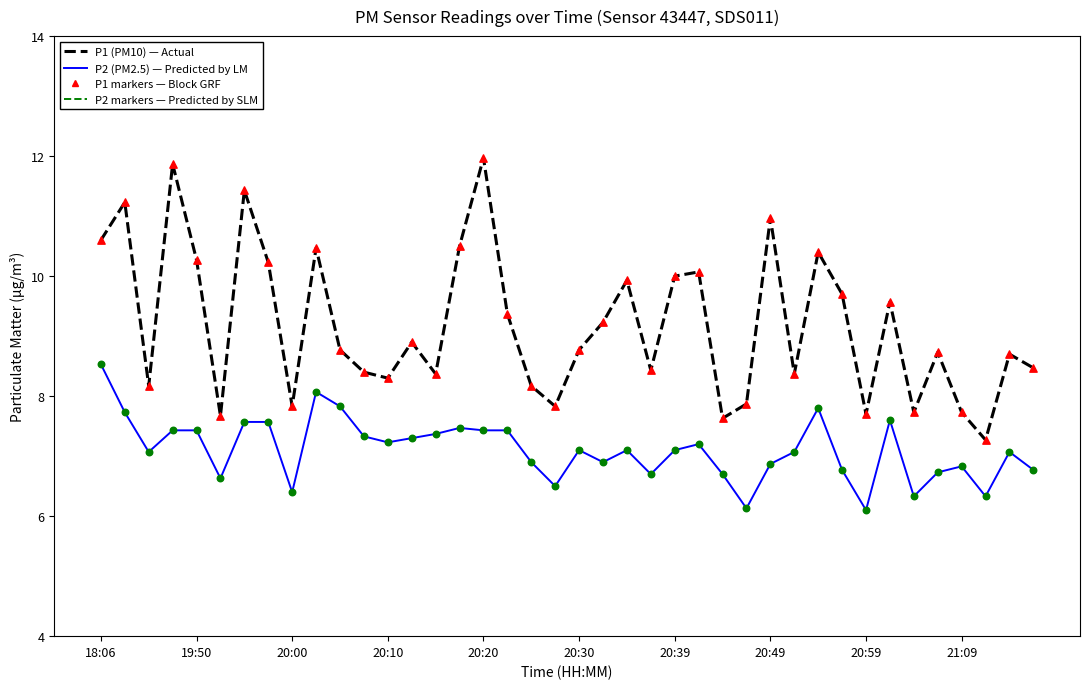

What is the minimum value shown in the chart?

6.1